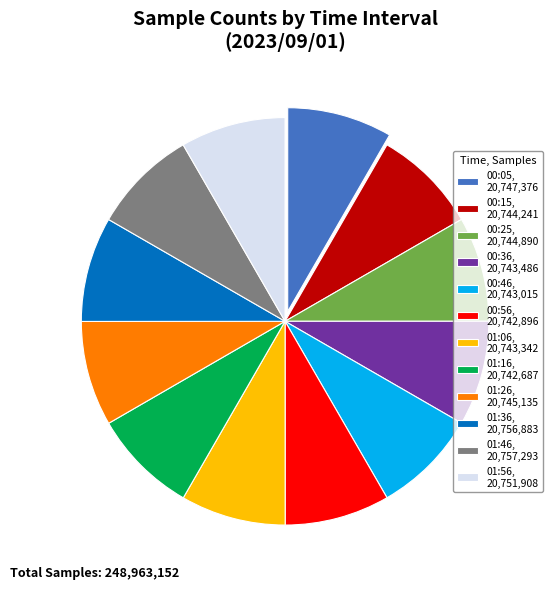

Is 00:46 the majority of the pie?

No